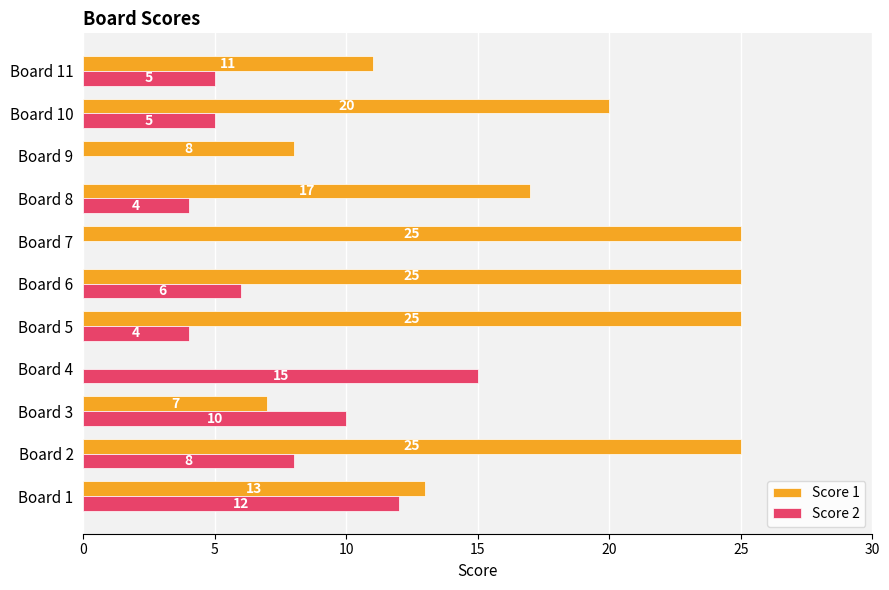

How many data points does each series have?

11